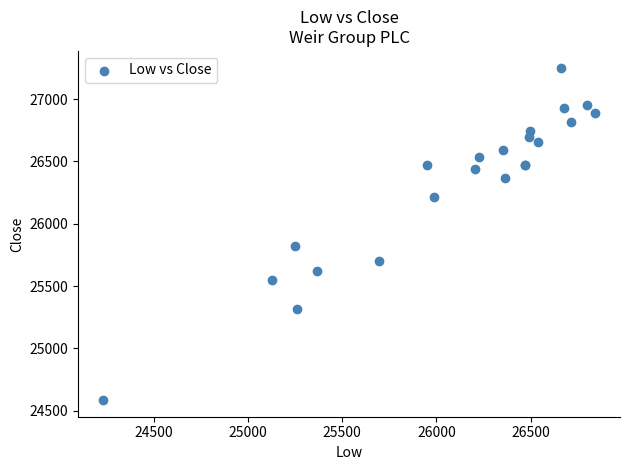

What Y value in the scatter plot is closest to 25919?

25823